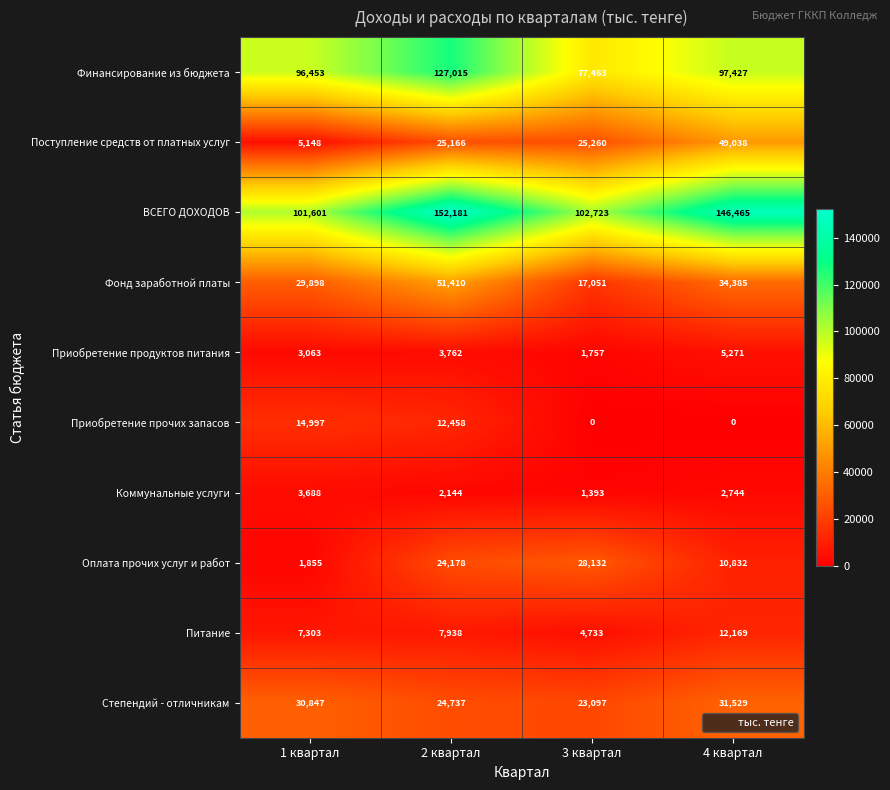

The value of Финансирование из бюджета at 4 квартал is 51597. True or false?

False